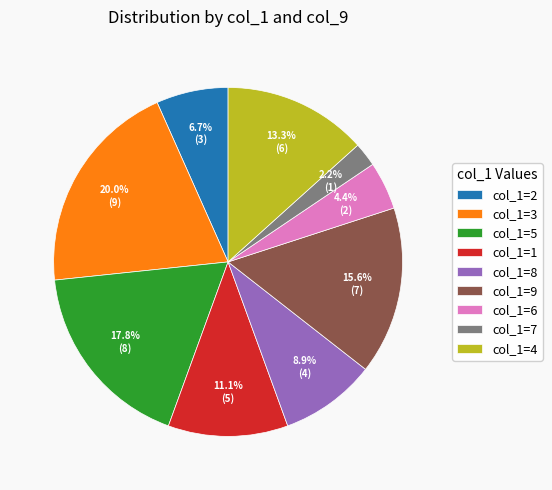

Which has a higher value, col_1=1 or col_1=2?

col_1=1